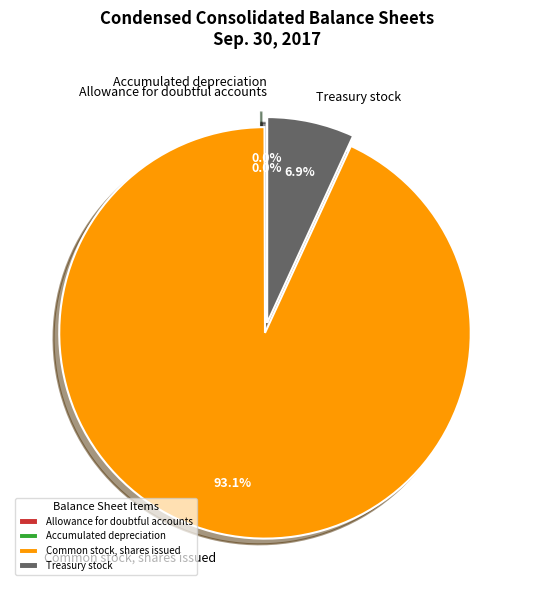

Combined, do Treasury stock and Common stock, shares issued account for over 50%?

Yes